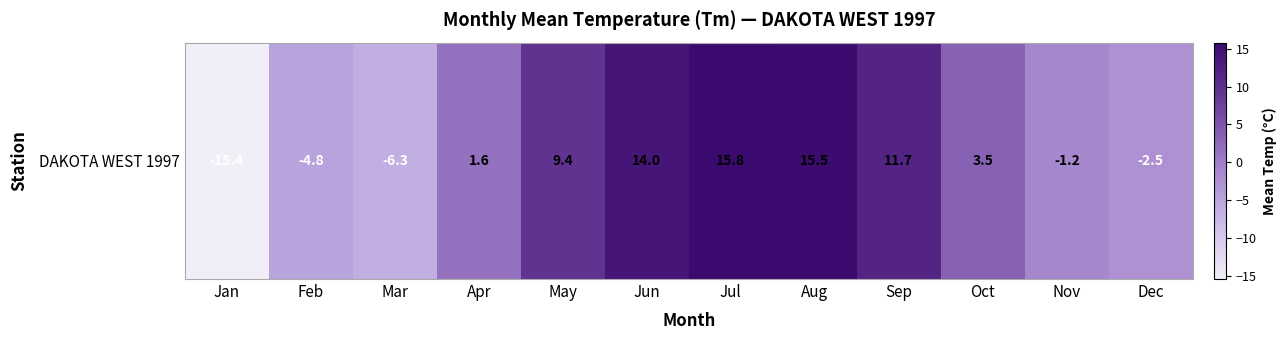

What is the minimum value shown in the chart?

-15.4